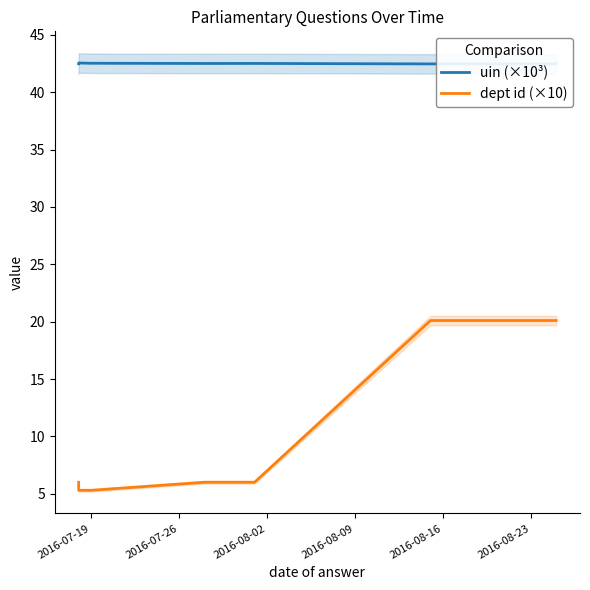

Is this an area chart (filled region under the line)?

No